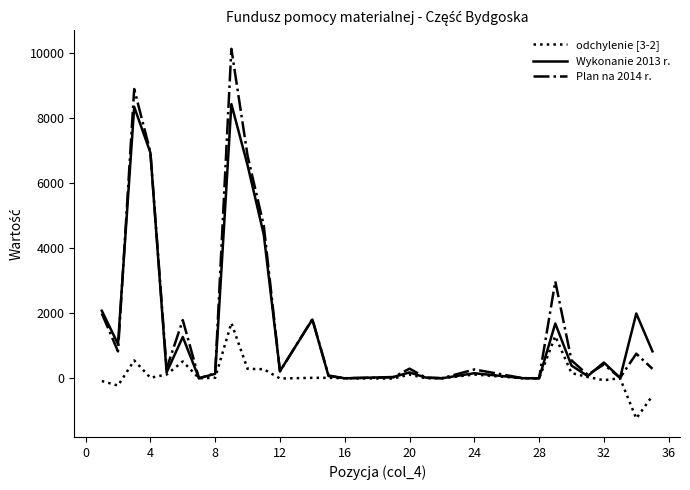

Which series has the largest range (max minus min)?

Plan na 2014 r.